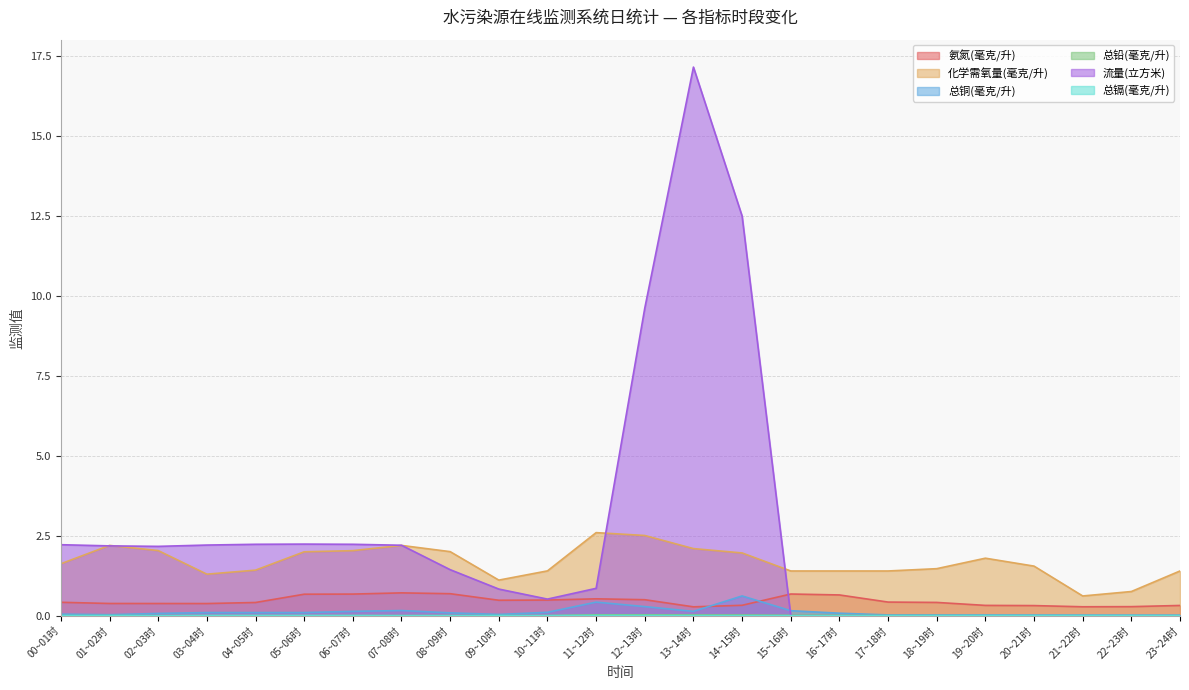

How many series are shown in this chart?

6